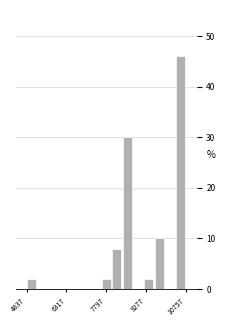

Read against the x-axis, roughly where is the centre of the tallest bar?

10600